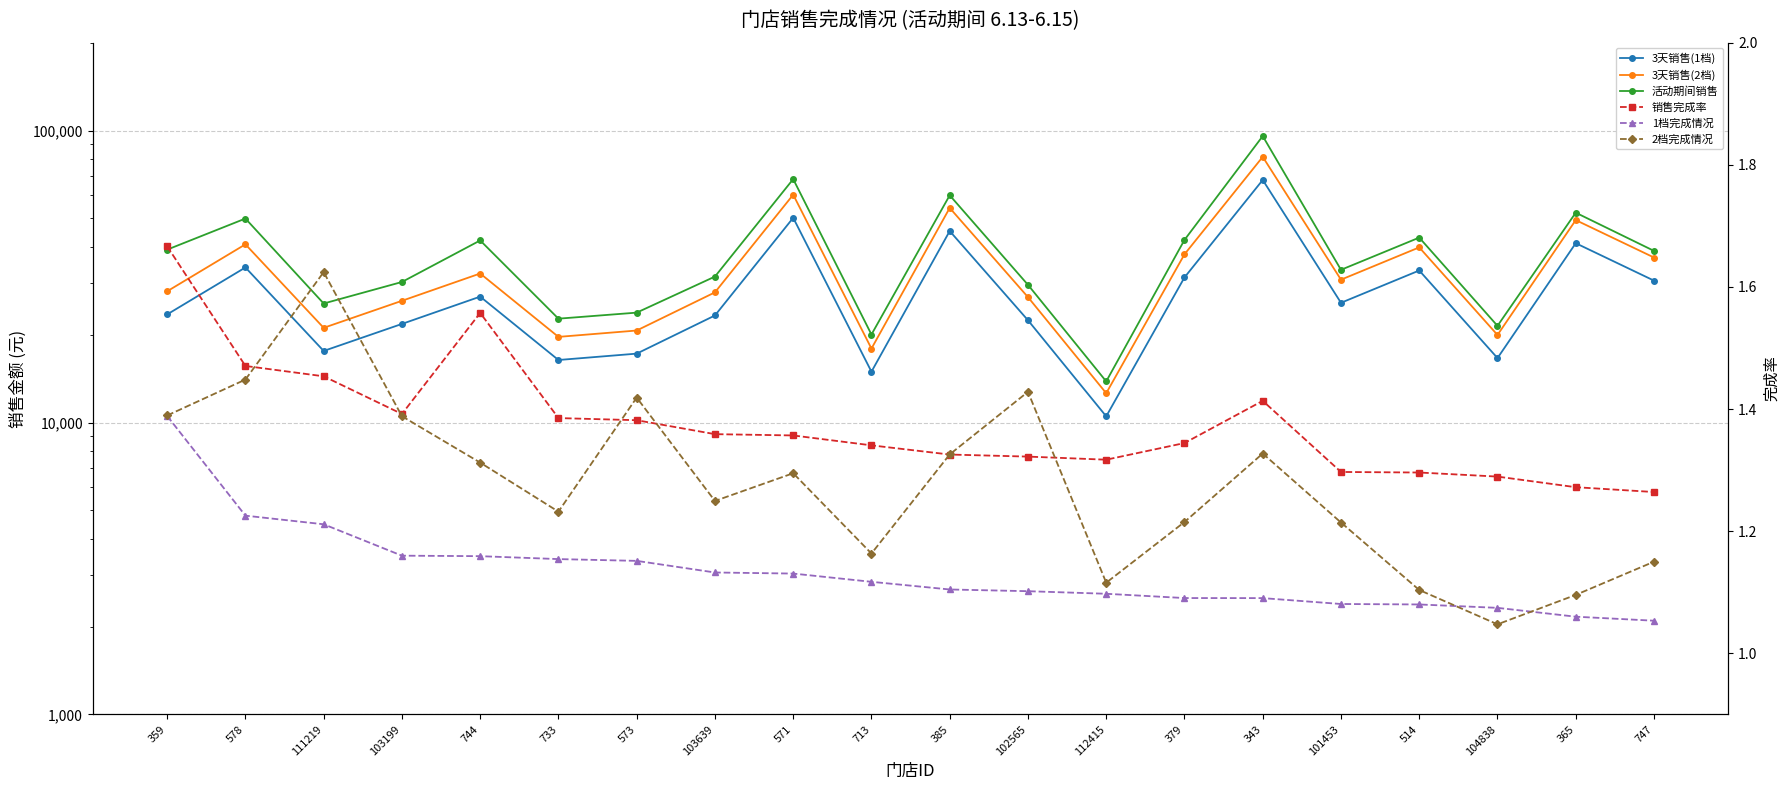

What value does the 销售完成率 series have at 102565?

1.3